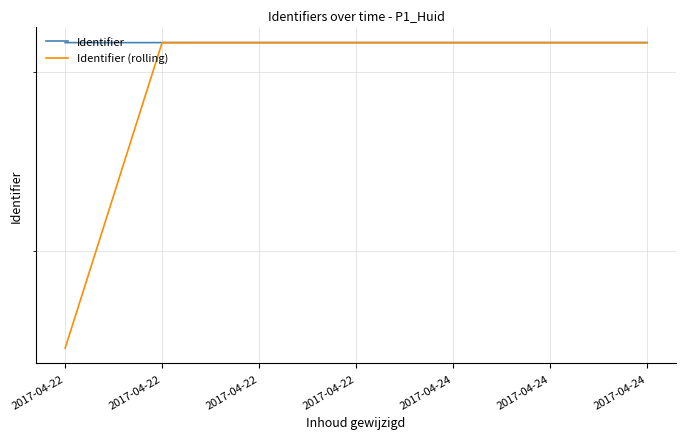

Reading right to left, what are all the values shown in this chart?

Identifier: 2017-04-24=3209946.0	2017-04-24=3209960.0	2017-04-24=3209956.0	2017-04-22=3209951.0	2017-04-22=3209949.0	2017-04-22=3209948.0	2017-04-22=3209946.0
Identifier (rolling): 2017-04-24=3209953.0	2017-04-24=3209958.0	2017-04-24=3209953.5	2017-04-22=3209950.0	2017-04-22=3209948.5	2017-04-22=3209947.0	2017-04-22=1604973.0